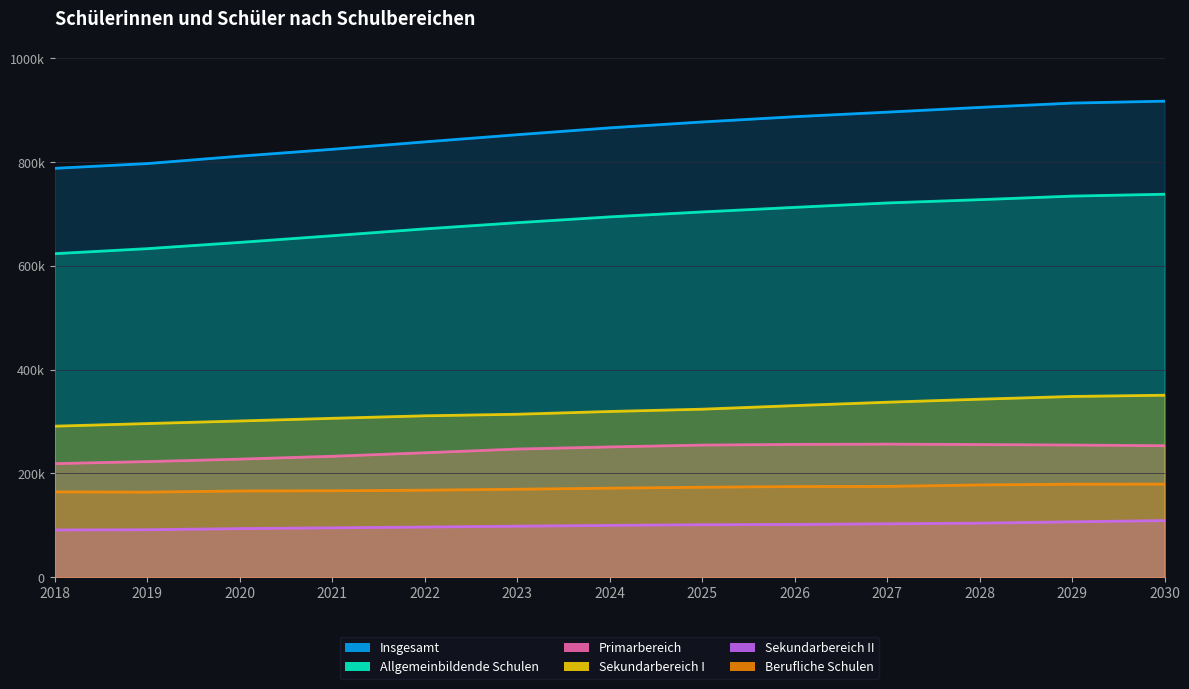

Is the value of Allgemeinbildende Schulen at 2027 greater than the value of Primarbereich at 2023?

Yes